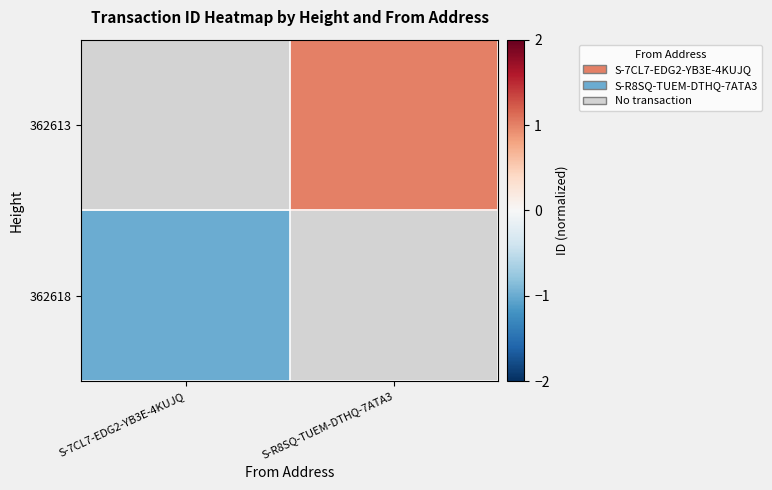

Is the value of 362618 at S-R8SQ-TUEM-DTHQ-7ATA3 greater than the value of 362613 at S-7CL7-EDG2-YB3E-4KUJQ?

Yes